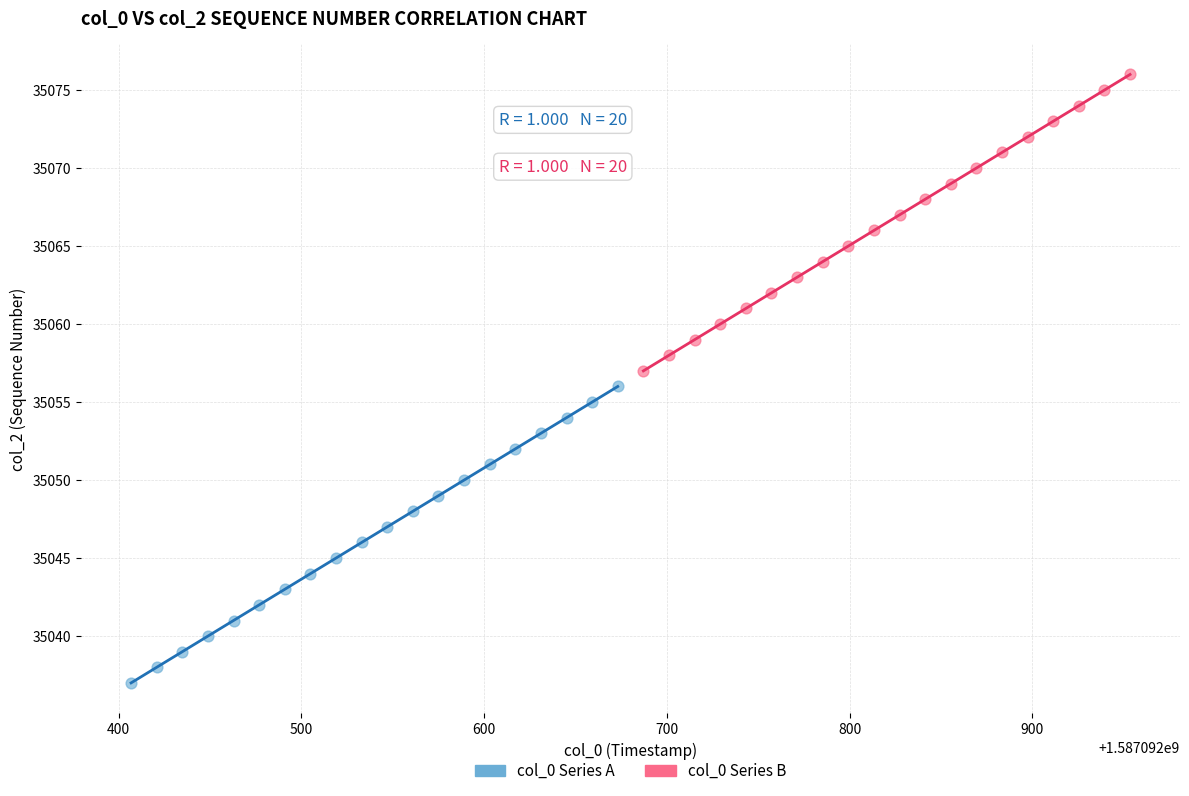

What are all the series names shown in the legend?

col_0 Series A, col_0 Series B